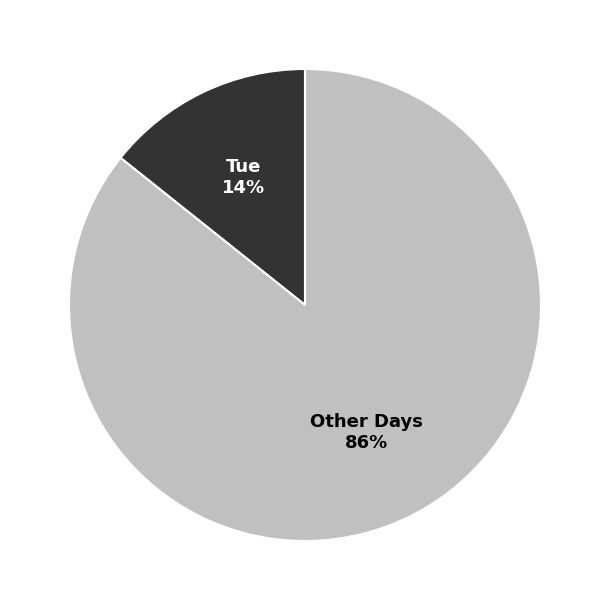

To the nearest percent, what is the average slice percentage?

50%